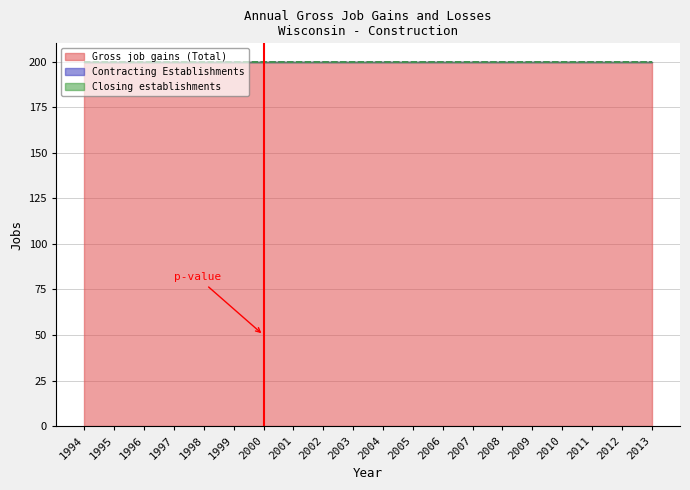

True or false: Contracting Establishments and Gross job gains (Total) cross at least once.

False